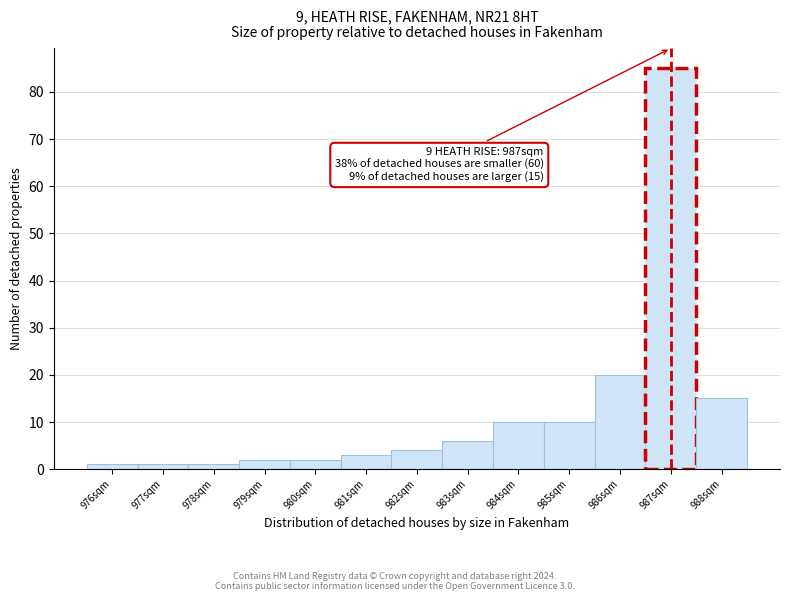

Over which range of the x-axis is the bar tallest?

986.5 to 987.5